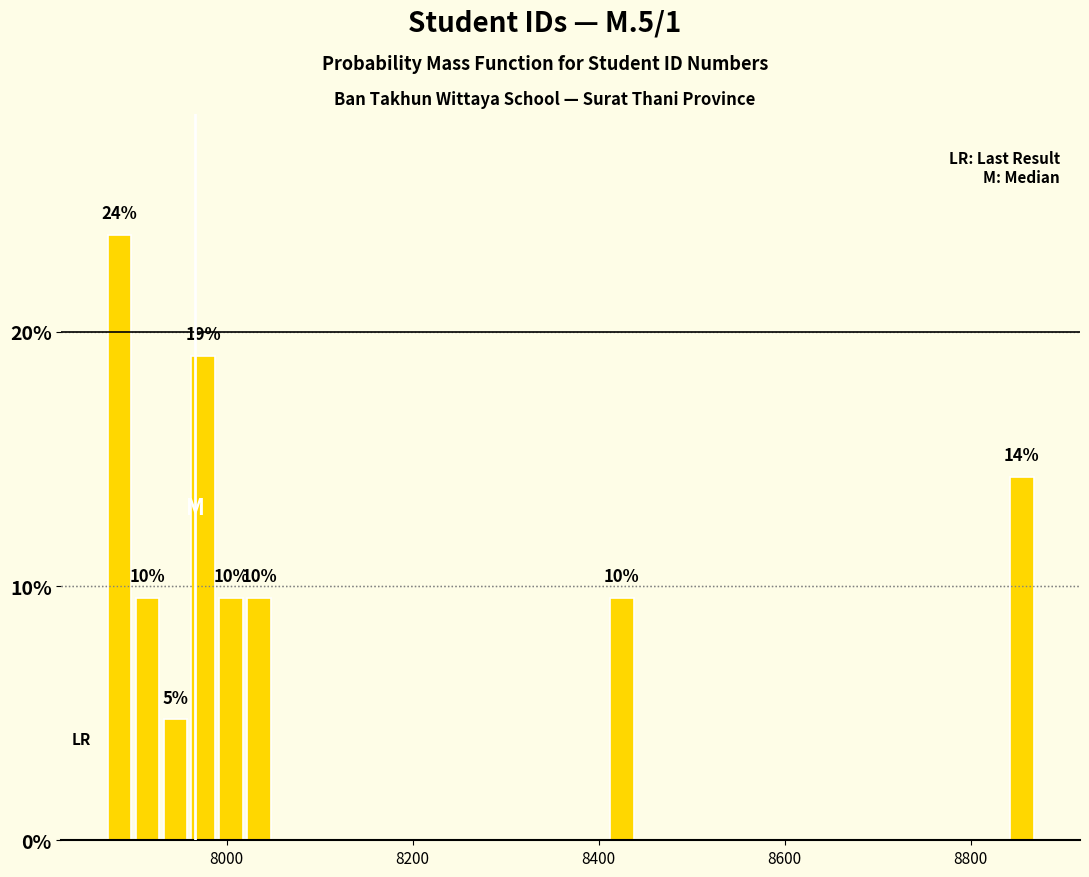

Around what value on the x-axis is the tallest bar? Give the approximate position of its centre, as read against the axis.

7880